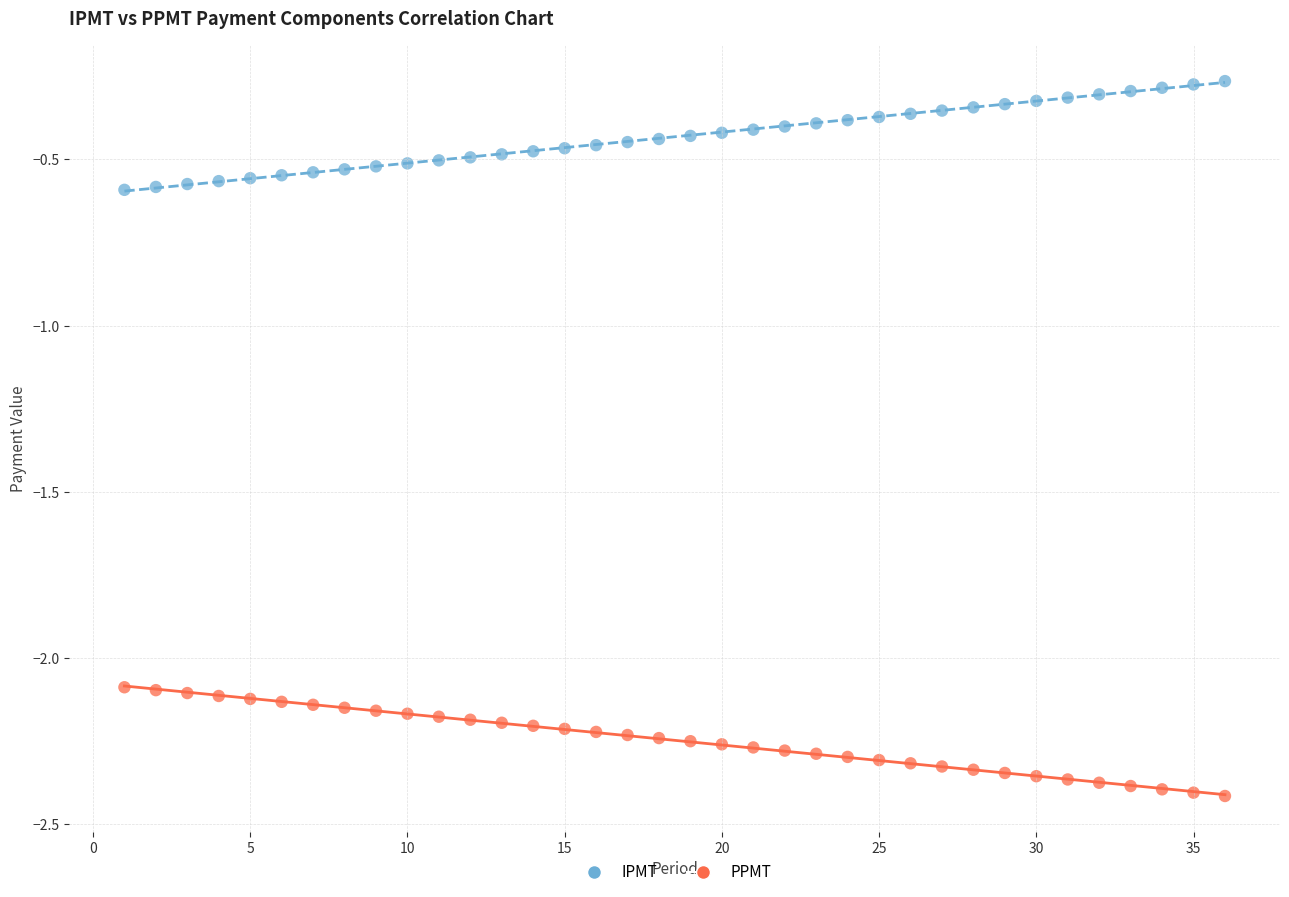

Which series contains the highest Y value?

IPMT